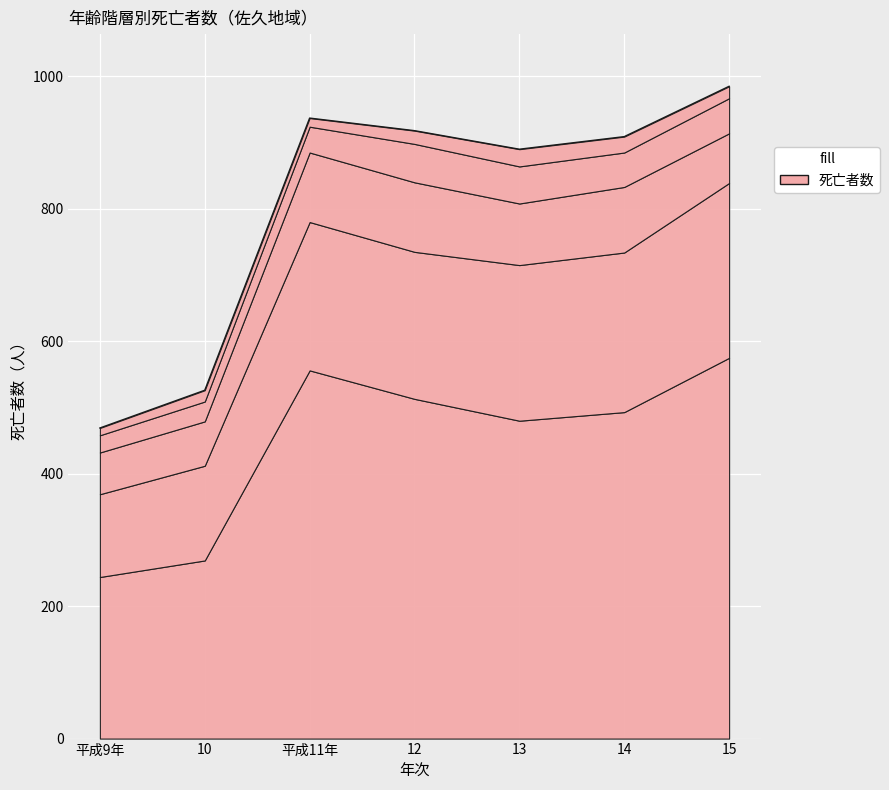

How many distinct data groups are displayed?

5